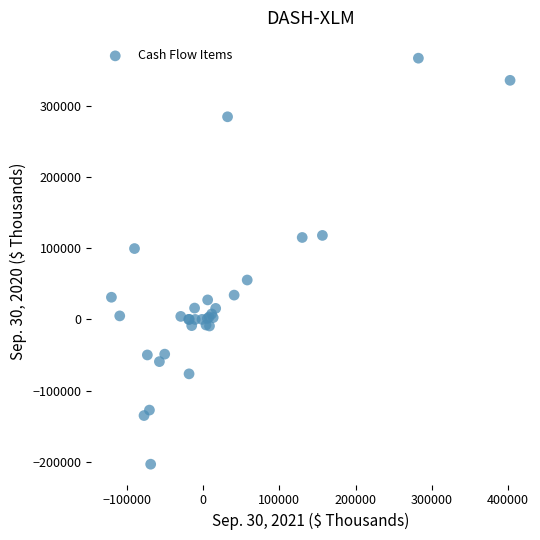

What Y value in the scatter plot is closest to 81691?

99438